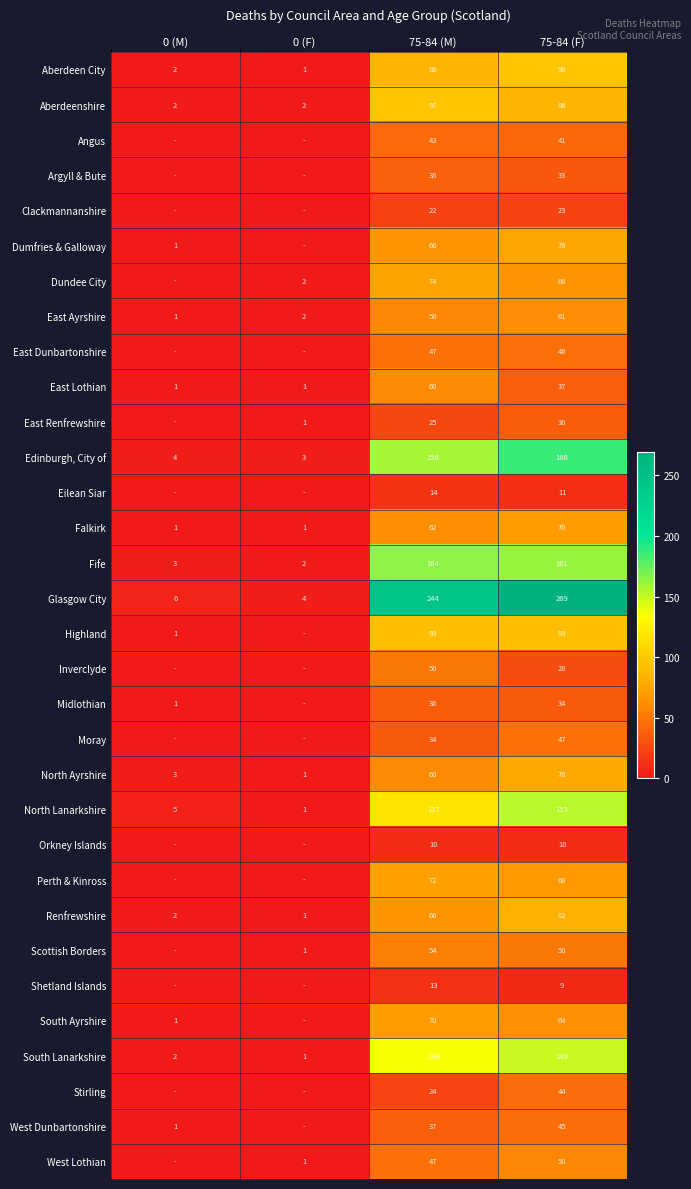

What is the difference between the maximum and minimum values in the Edinburgh, City of series?

183